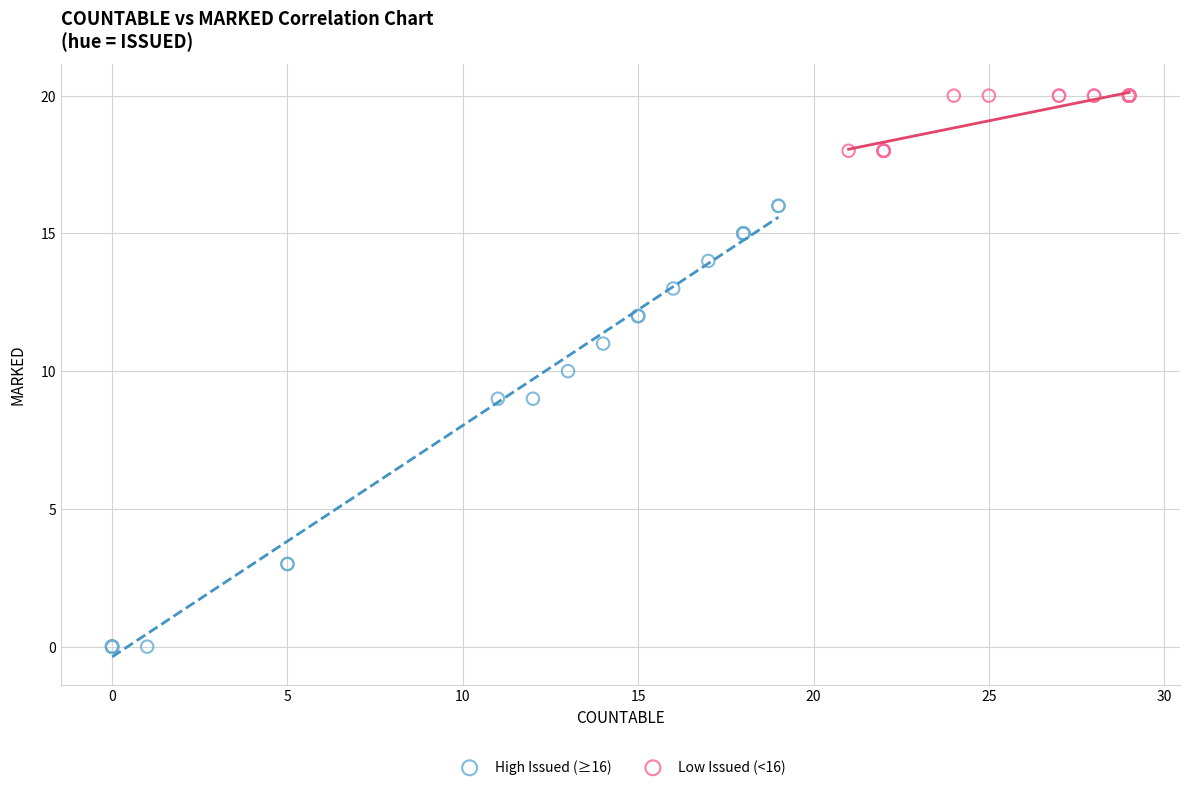

Which series reaches the minimum Y coordinate?

High Issued (≥16)